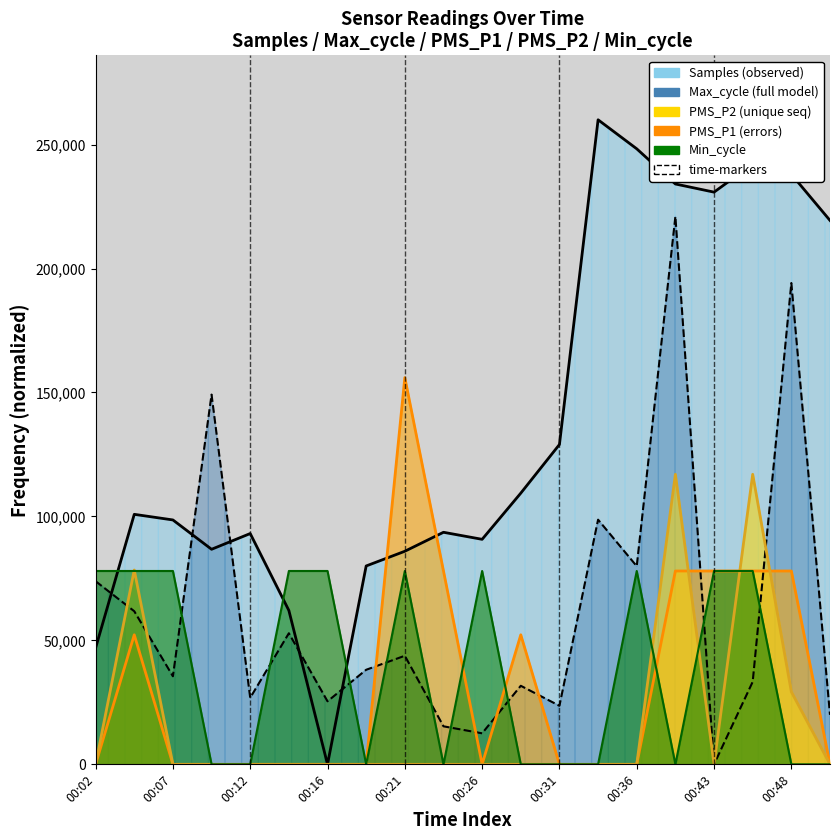

Count the PMS_P1 values in the range 0 to 78000.

19